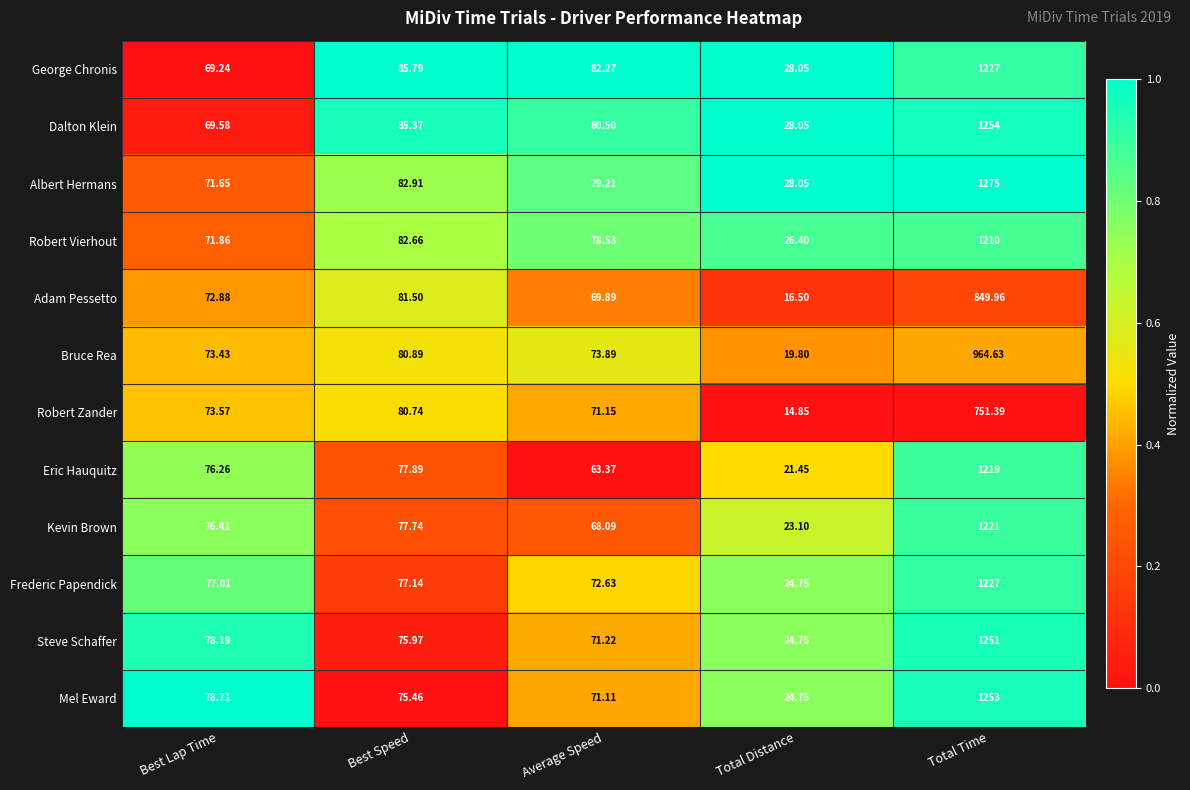

Is the value of Robert Zander at Best Speed greater than the value of Mel Eward at Average Speed?

Yes